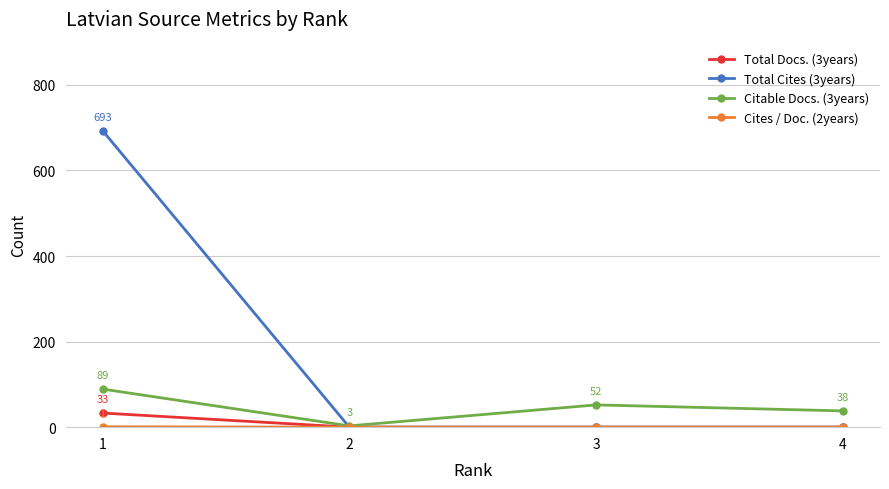

Where is the first local minimum for Citable Docs. (3years)?

2